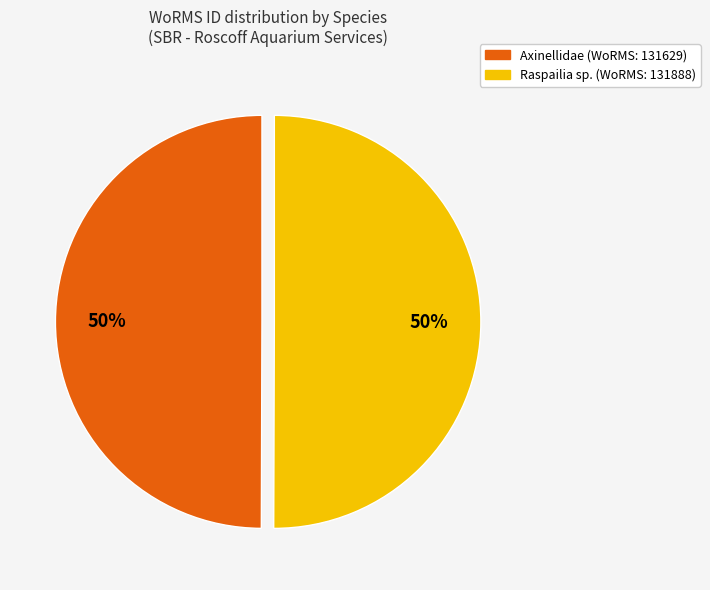

How many slices are in this pie chart?

2